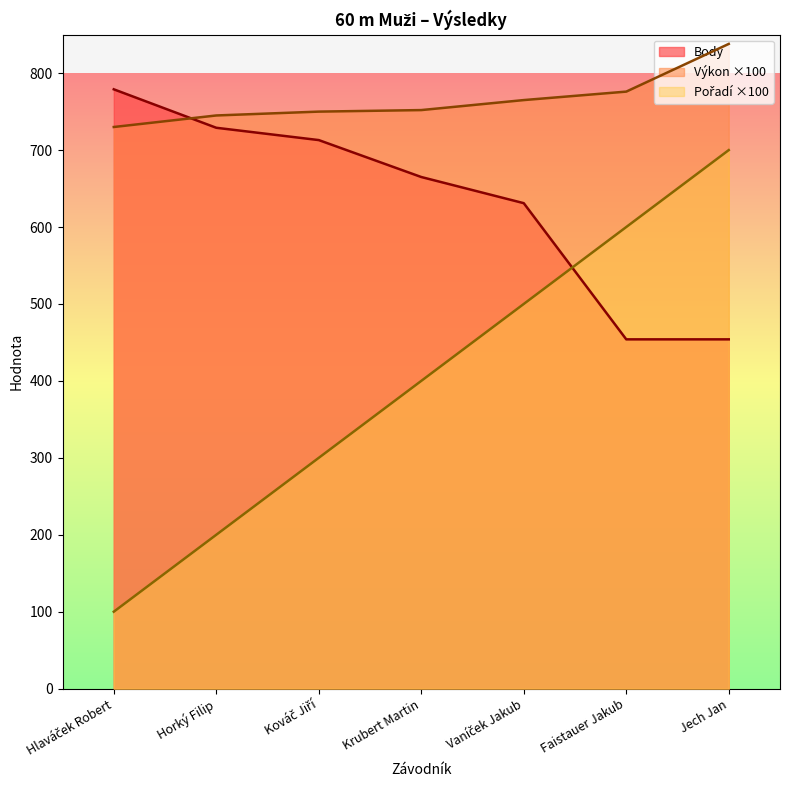

At which label does Výkon first exceed 752?

Vaníček Jakub